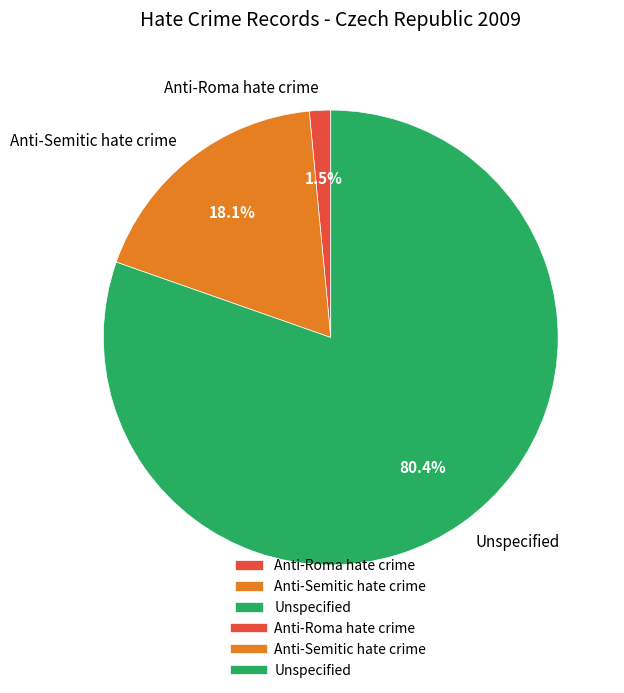

What is the majority slice?

Unspecified